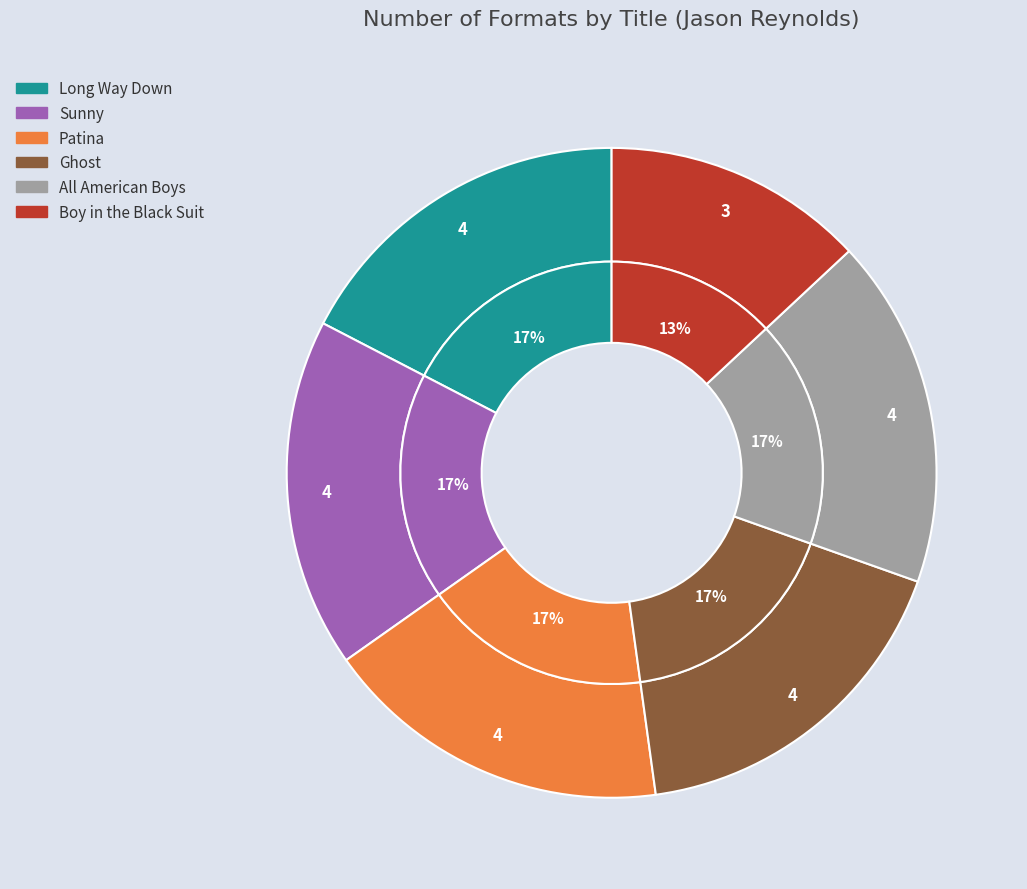

What is the smallest slice in the pie chart?

Boy in the Black Suit